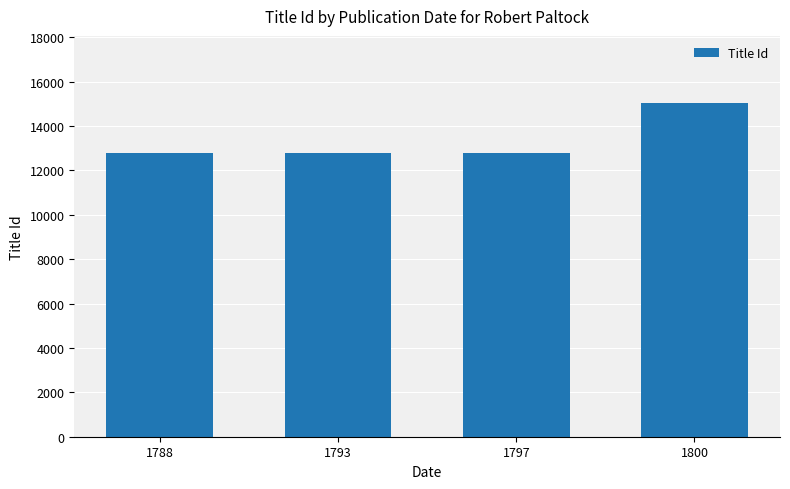

What is the value of the 1st bar from the left?

12798